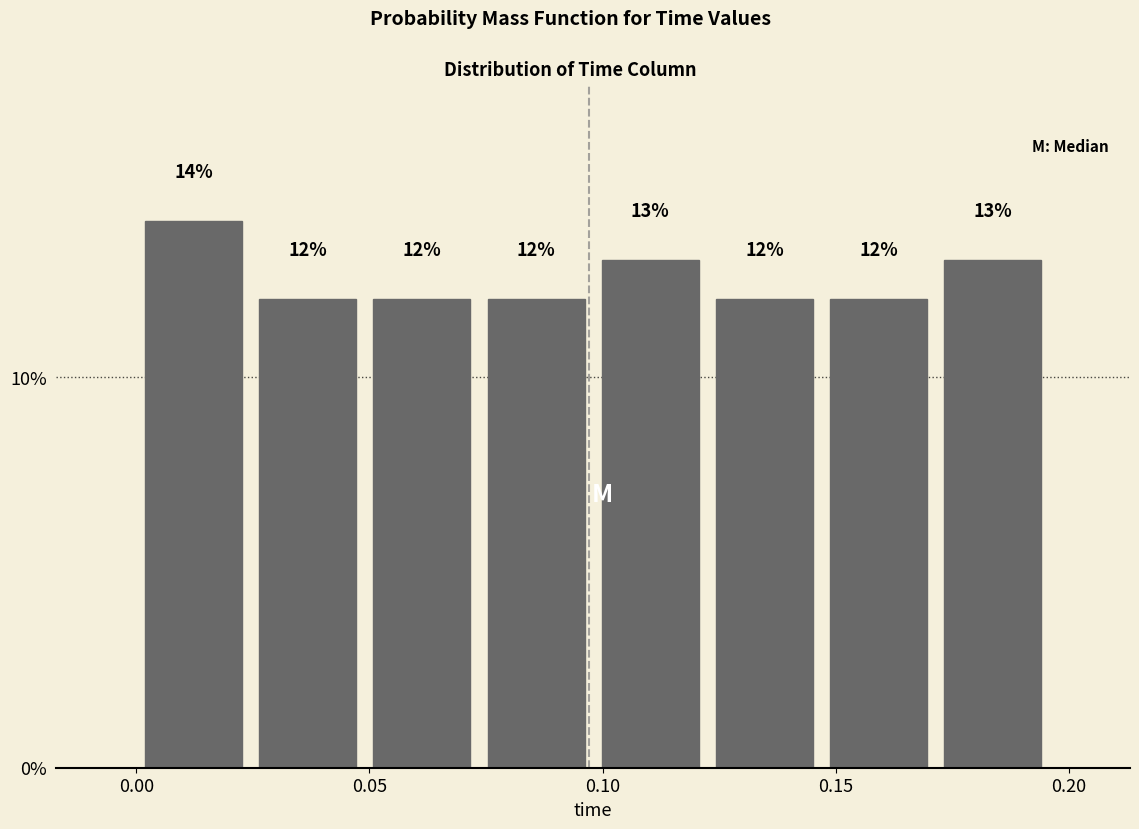

Reading left to right, list every bar in this chart as the range it spans on the x-axis followed by its height. The bar edges are not printed on the chart, so give them approximately, as read against the axis.

0.000 to 0.025: 14
0.025 to 0.050: 12
0.050 to 0.075: 12
0.075 to 0.100: 12
0.100 to 0.125: 13
0.125 to 0.145: 12
0.145 to 0.170: 12
0.170 to 0.195: 13